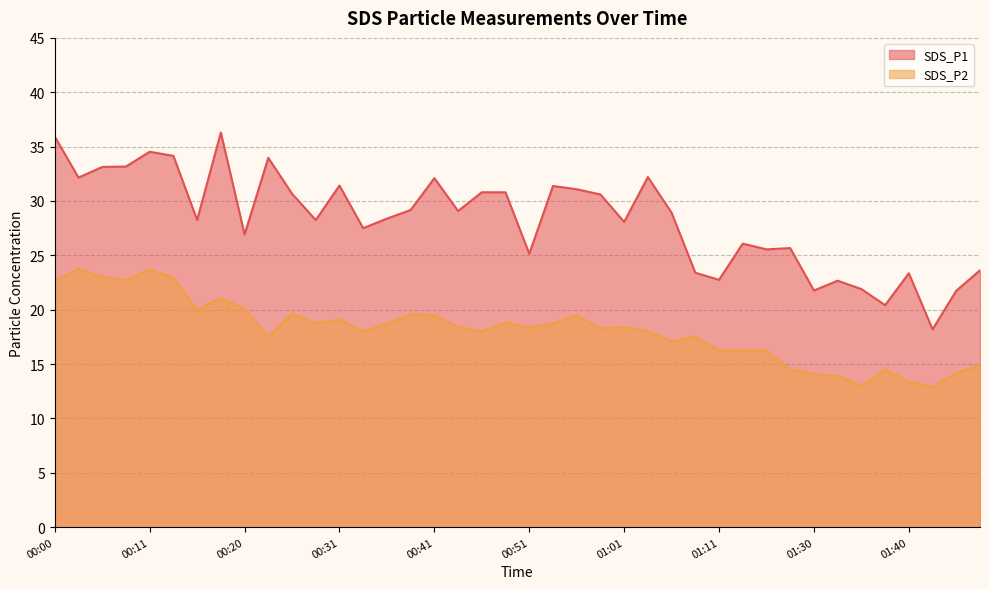

In SDS_P2, how many points are higher than both neighbors (excluding endpoints)?

11